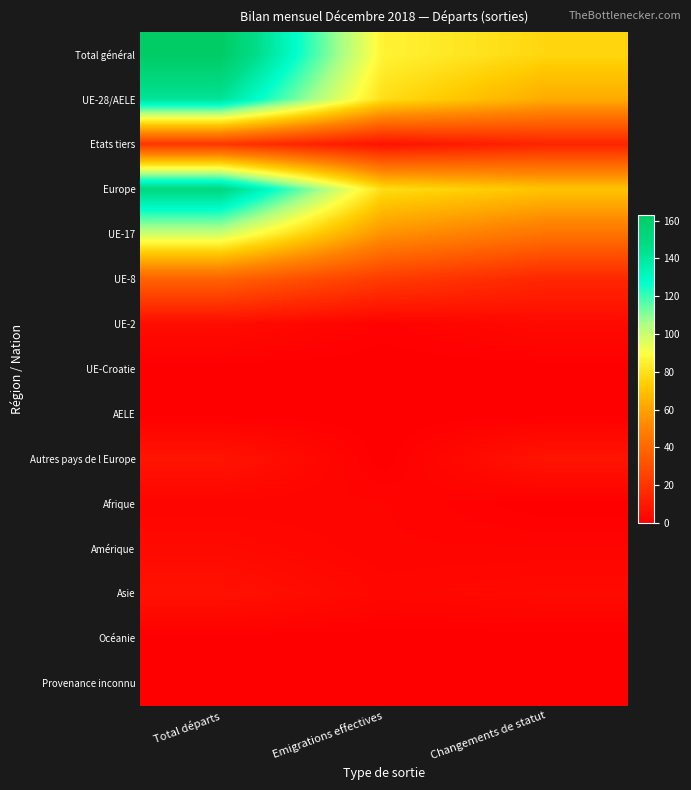

Reading right to left, what are all the values shown in this chart?

Total général: Changements de statut=77	Emigrations effectives=86	Total départs=163
UE-28/AELE: Changements de statut=63	Emigrations effectives=79	Total départs=142
Etats tiers: Changements de statut=14	Emigrations effectives=7	Total départs=21
Europe: Changements de statut=71	Emigrations effectives=79	Total départs=150
UE-17: Changements de statut=44	Emigrations effectives=55	Total départs=99
UE-8: Changements de statut=15	Emigrations effectives=23	Total départs=38
UE-2: Changements de statut=4	Emigrations effectives=1	Total départs=5
UE-Croatie: Changements de statut=0	Emigrations effectives=0	Total départs=0
AELE: Changements de statut=0	Emigrations effectives=0	Total départs=0
Autres pays de l Europe: Changements de statut=8	Emigrations effectives=0	Total départs=8
Afrique: Changements de statut=0	Emigrations effectives=2	Total départs=2
Amérique: Changements de statut=2	Emigrations effectives=2	Total départs=4
Asie: Changements de statut=4	Emigrations effectives=3	Total départs=7
Océanie: Changements de statut=0	Emigrations effectives=0	Total départs=0
Provenance inconnu: Changements de statut=0	Emigrations effectives=0	Total départs=0